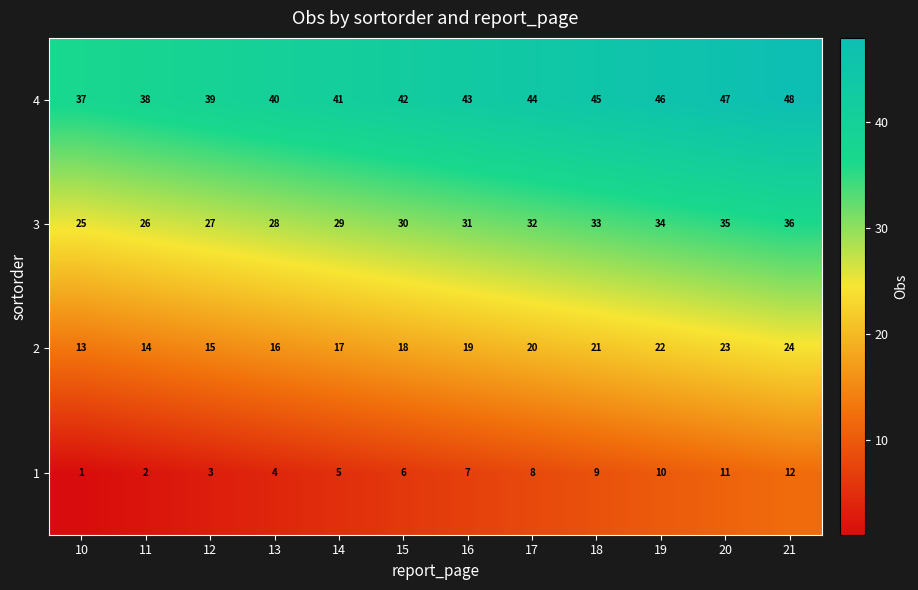

What is the difference between the maximum and minimum values in the 2 series?

11